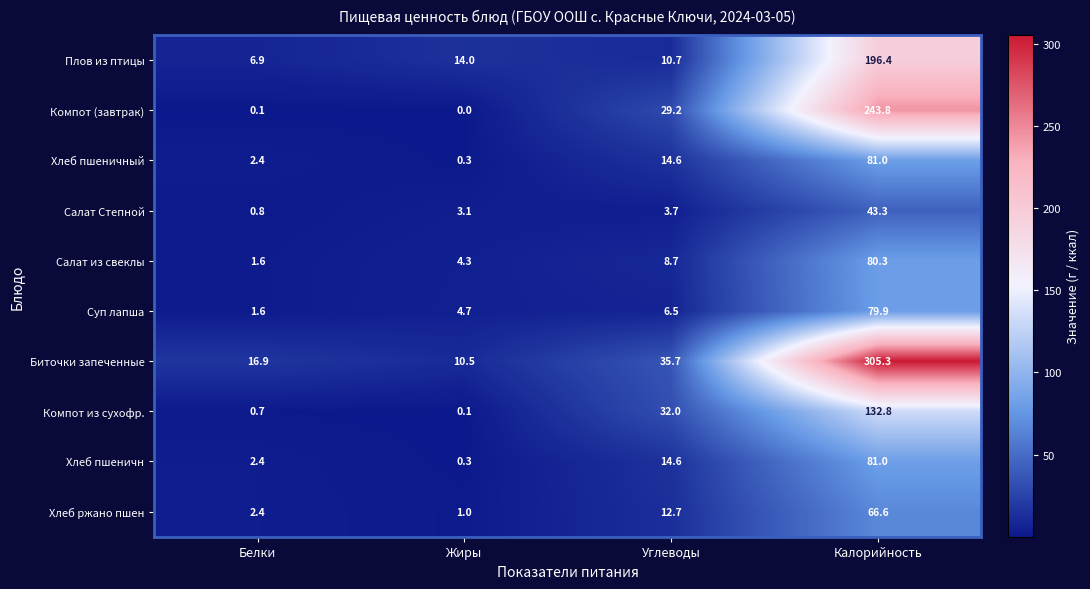

Is it true that Плов из птицы equals 196.4 at Калорийность?

True